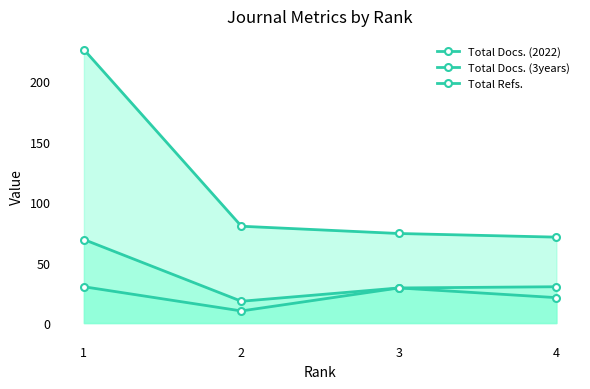

How many values in the Total Docs. (3years) series exceed 29?

1